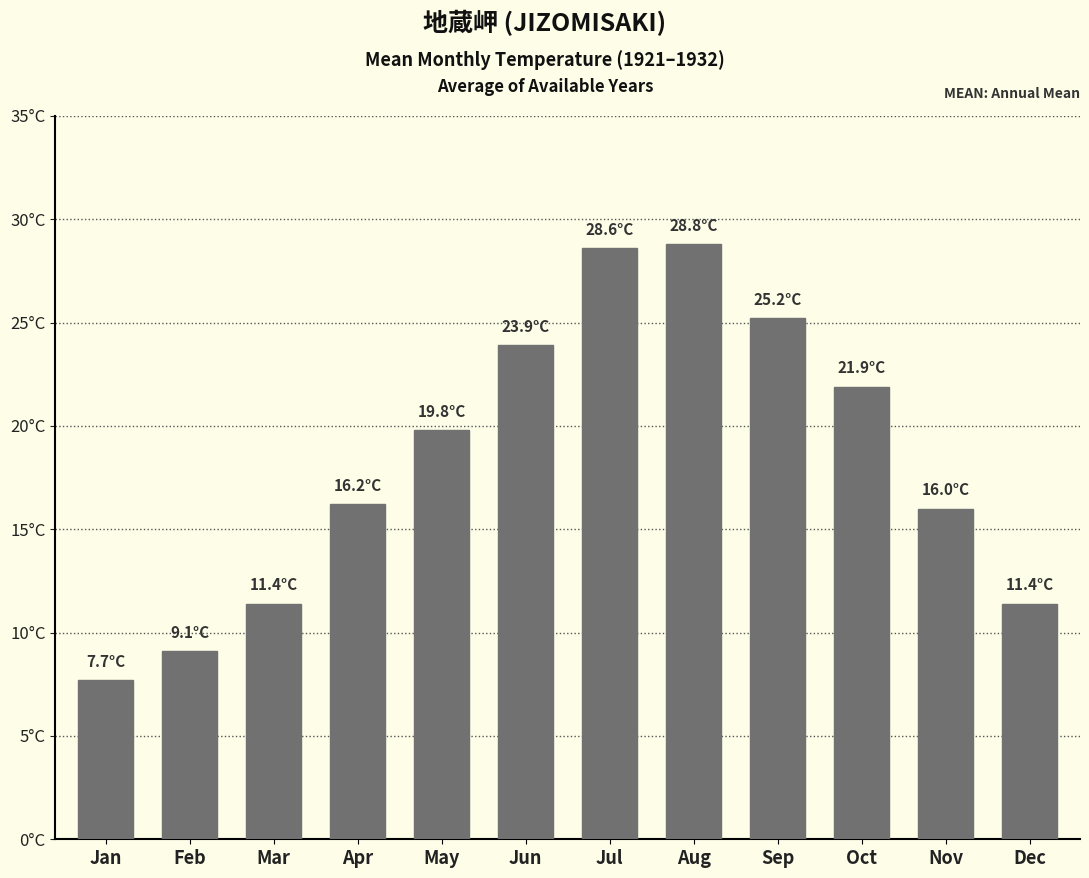

At which category does the chart reach its peak across all series?

Aug